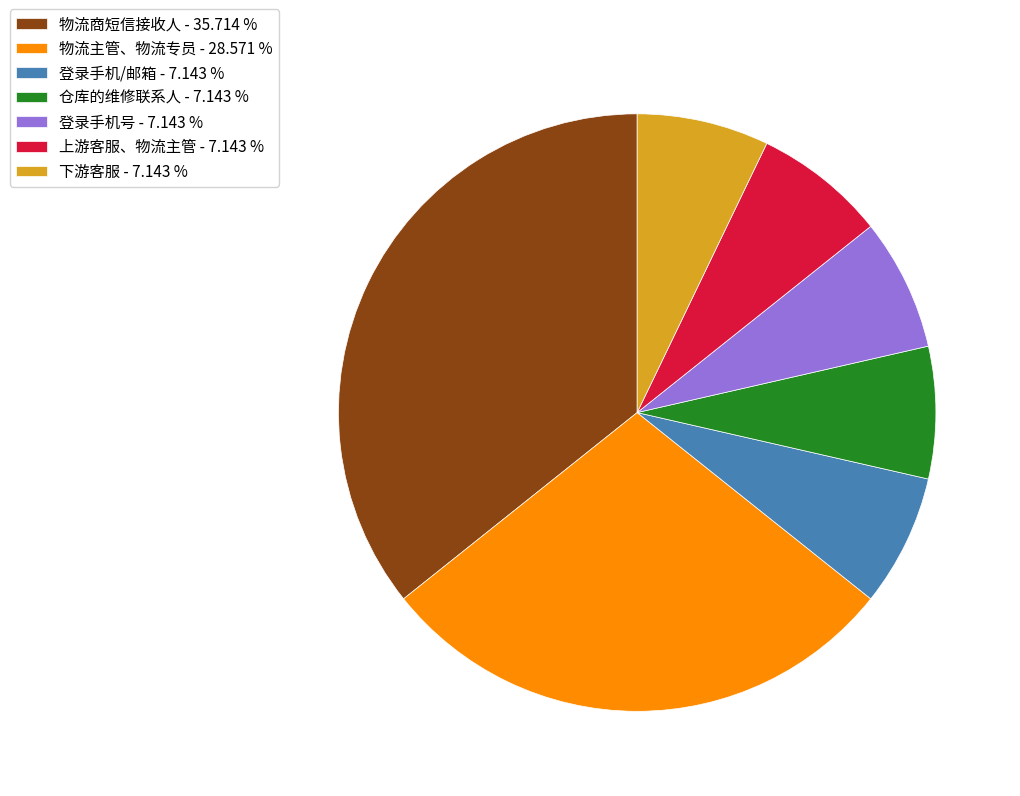

Combined, do 登录手机号 - 7.143 % and 登录手机/邮箱 - 7.143 % account for over 50%?

No